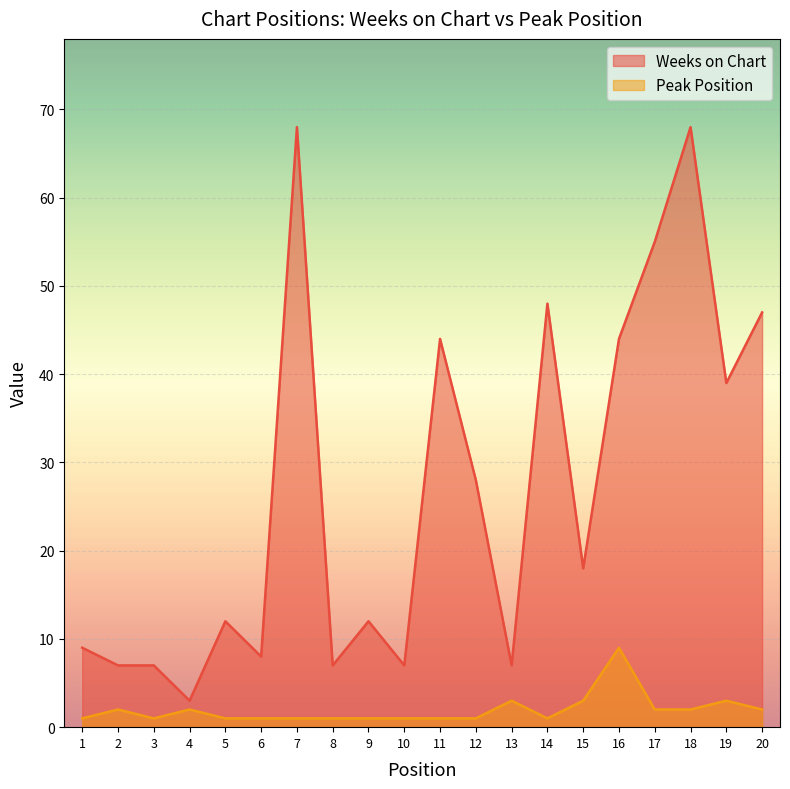

How many lines are shown in the chart?

2